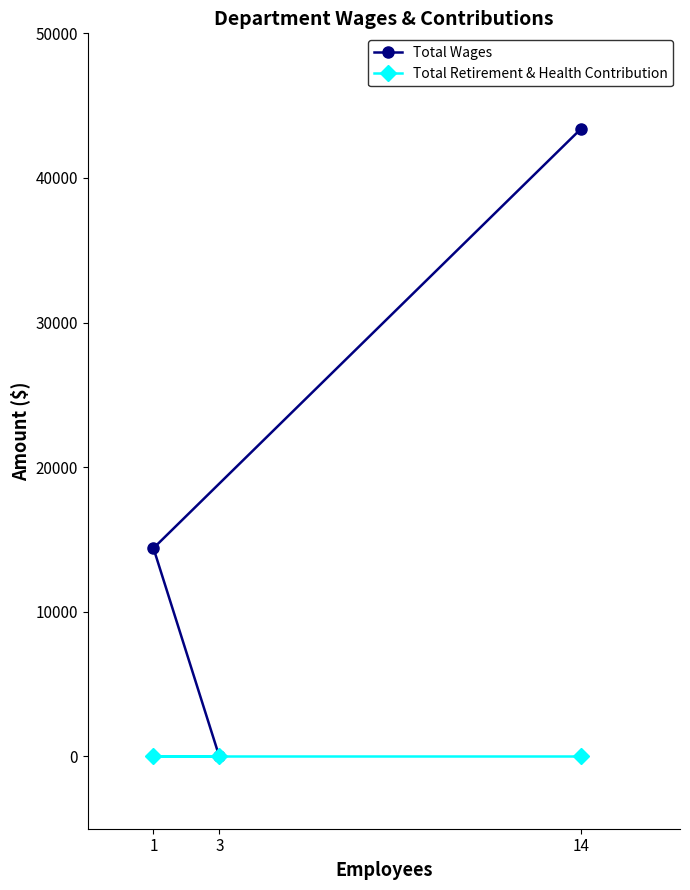

Which series has the largest range (max minus min)?

Total Wages